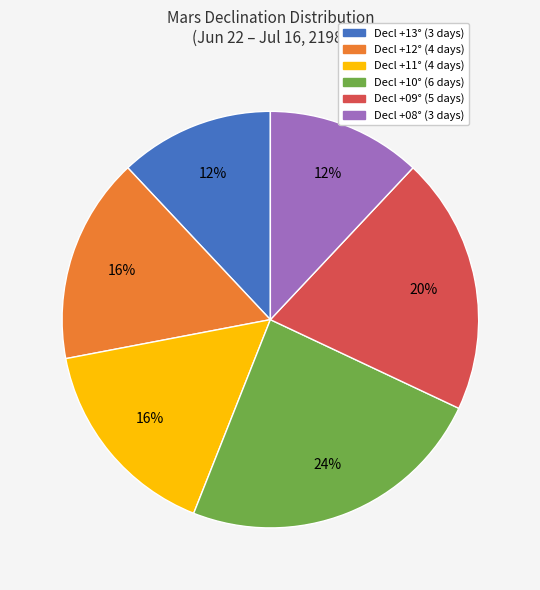

Does any single category account for the majority?

No